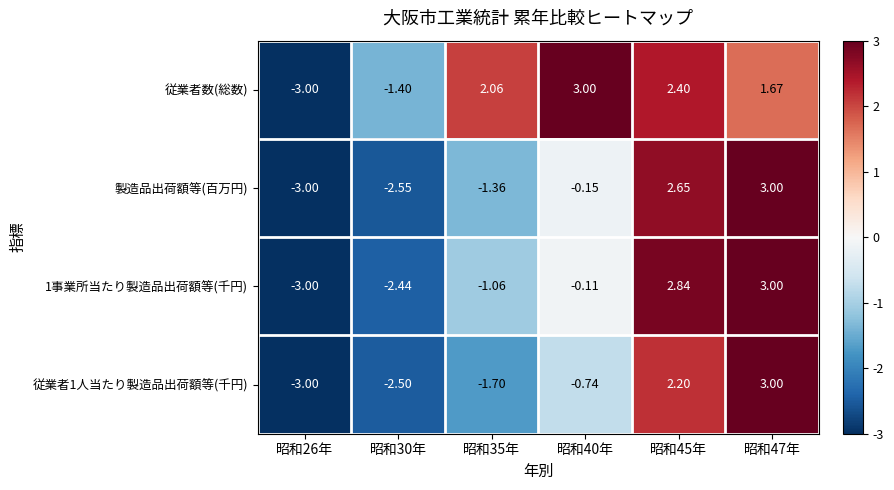

Which series has the largest total across all categories?

従業者数(総数)